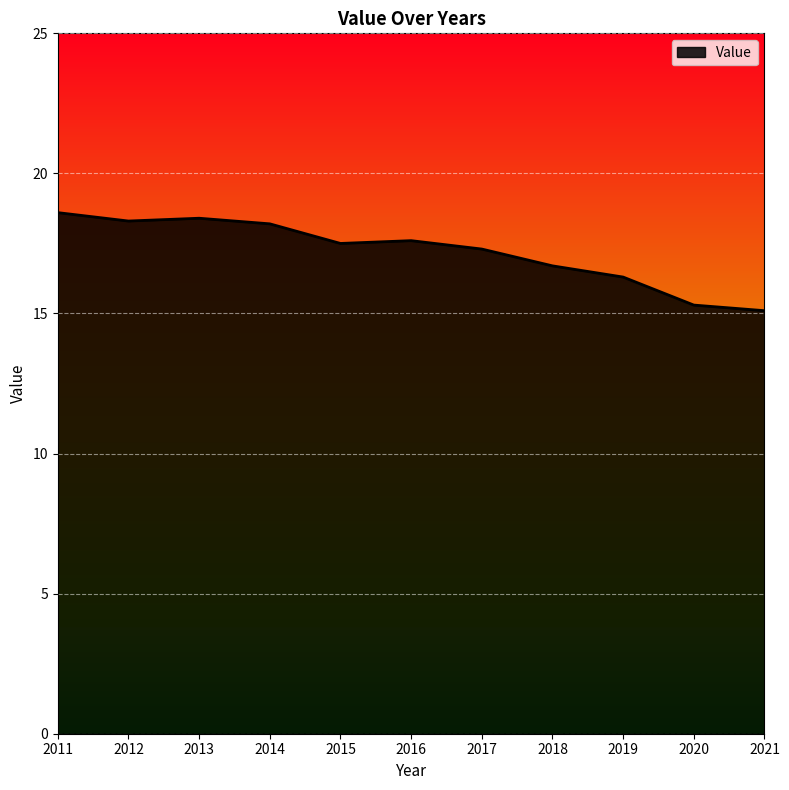

What is the ratio of the value at 2012 to the value at 2020?

1.2